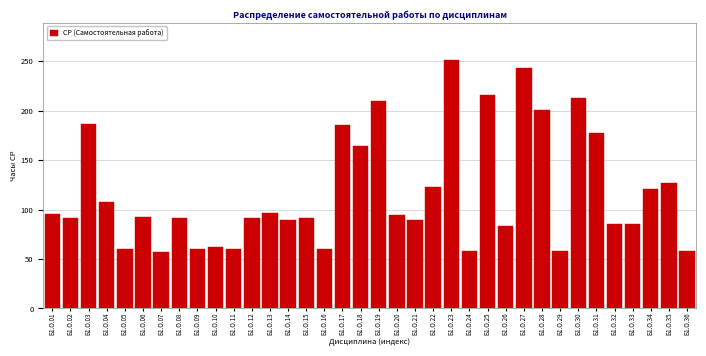

What is the value of the 20th bar from the left?

94